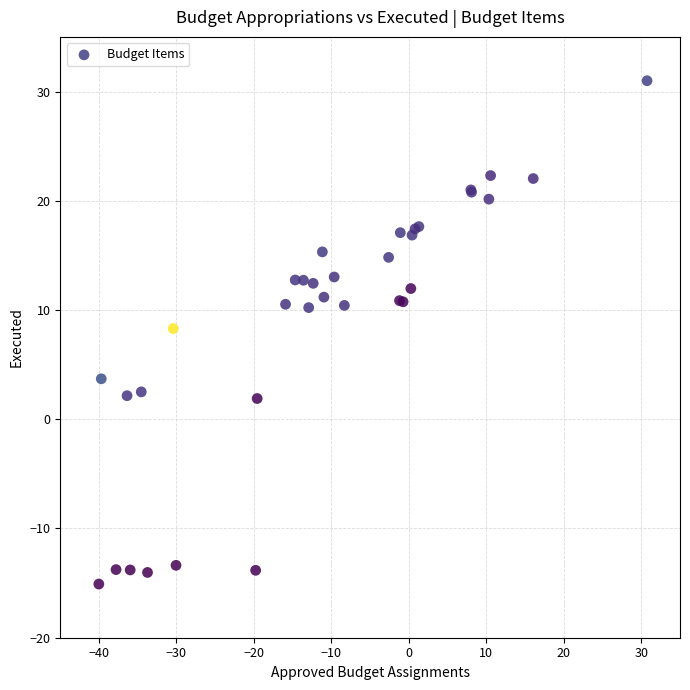

What Y value in the scatter plot is closest to 7?

8.3